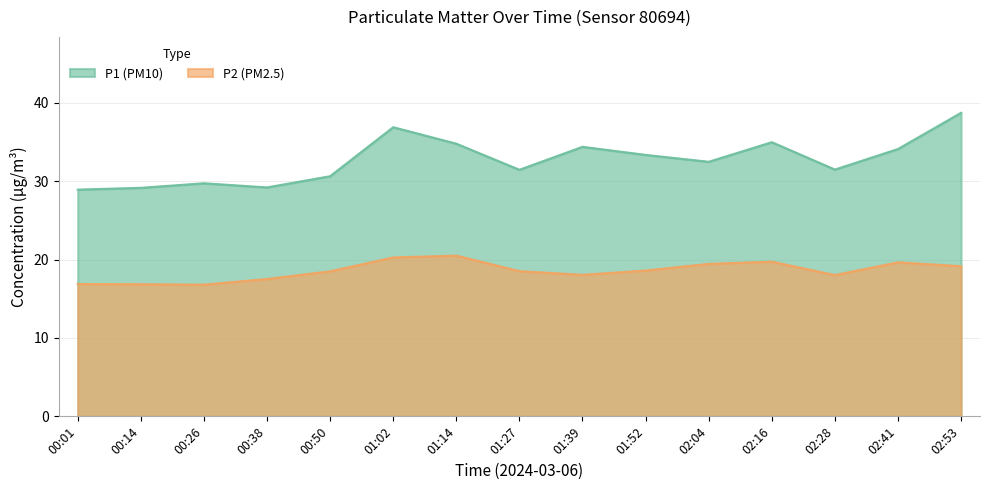

What is the difference between the maximum and minimum values in the P2 (PM2.5) series?

3.7